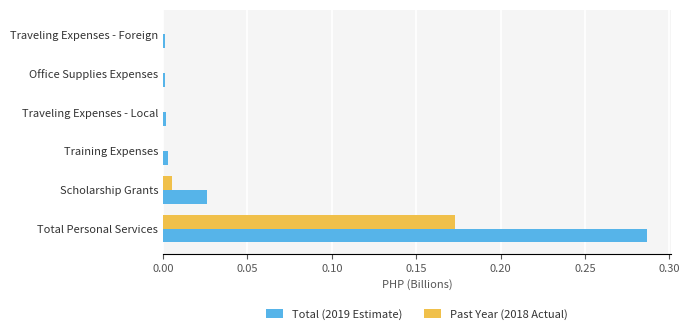

Which series has the largest total across all categories?

Total (2019 Estimate)